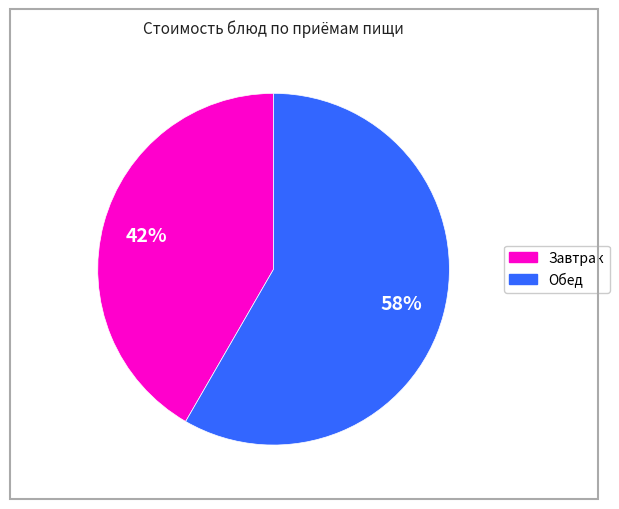

Is there a majority slice in this chart?

Yes